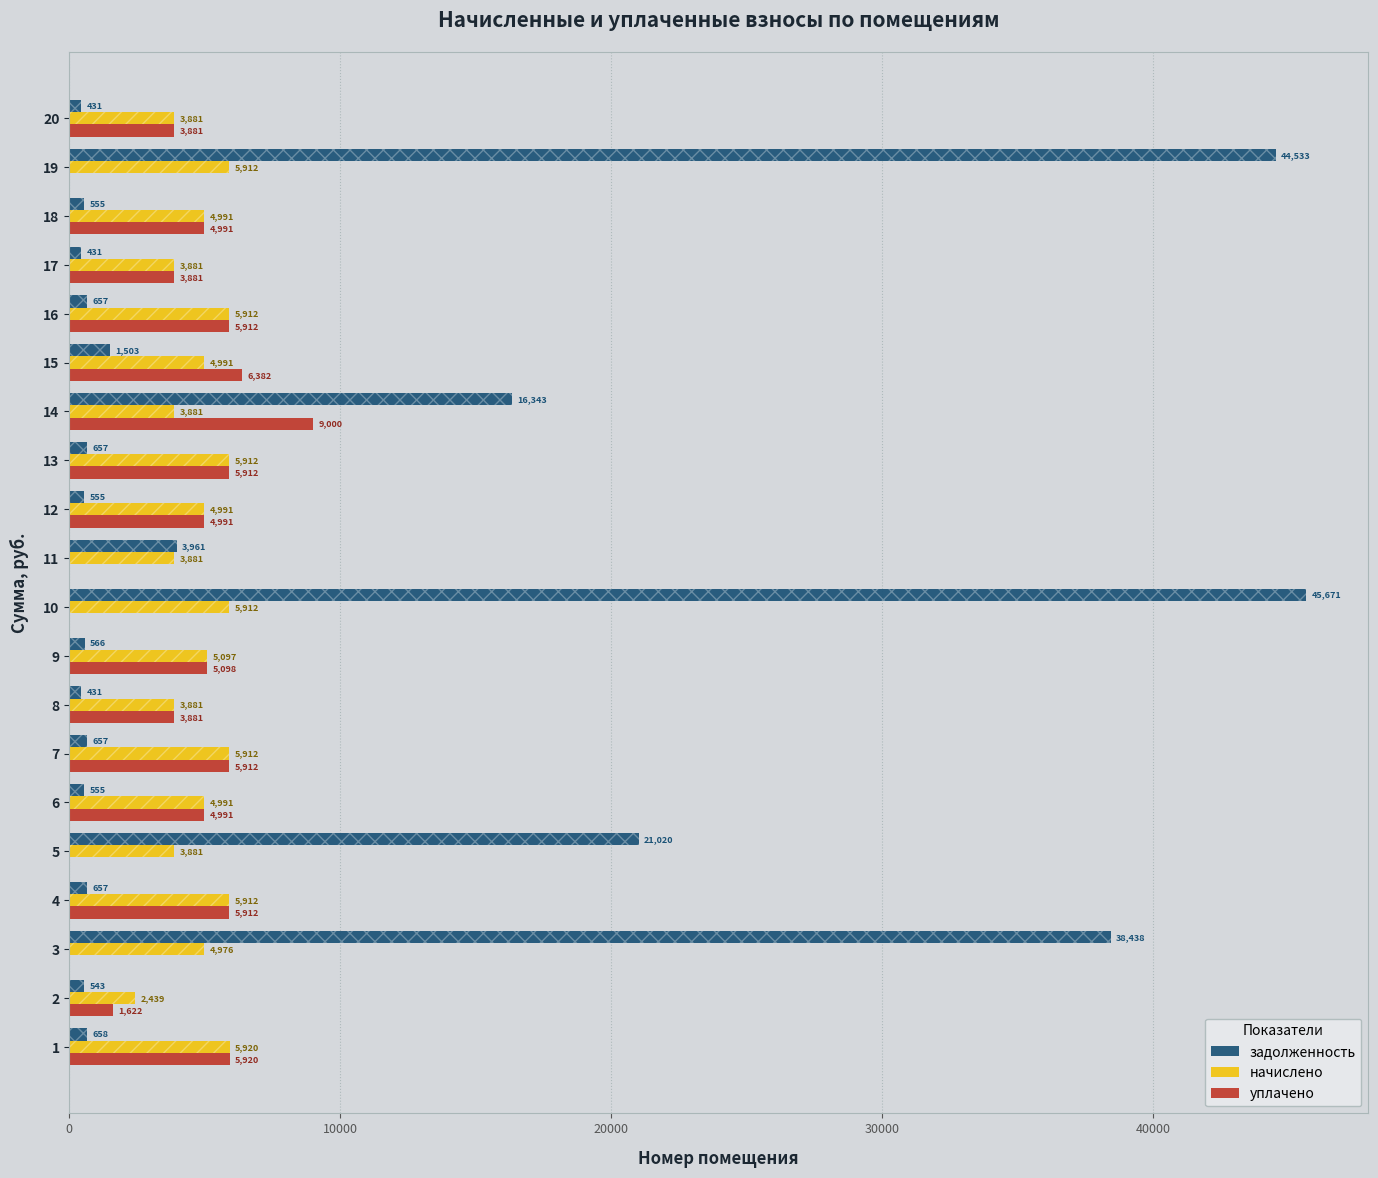

The уплачено series shows 6832.0 at 17. True or false?

False